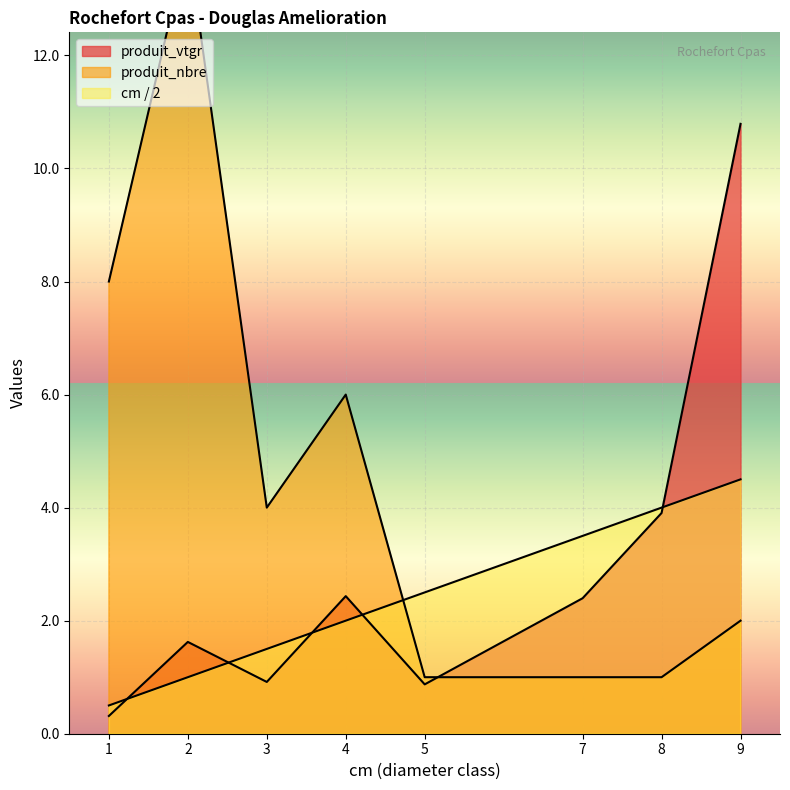

At which label does produit_vtgr first exceed 2?

4